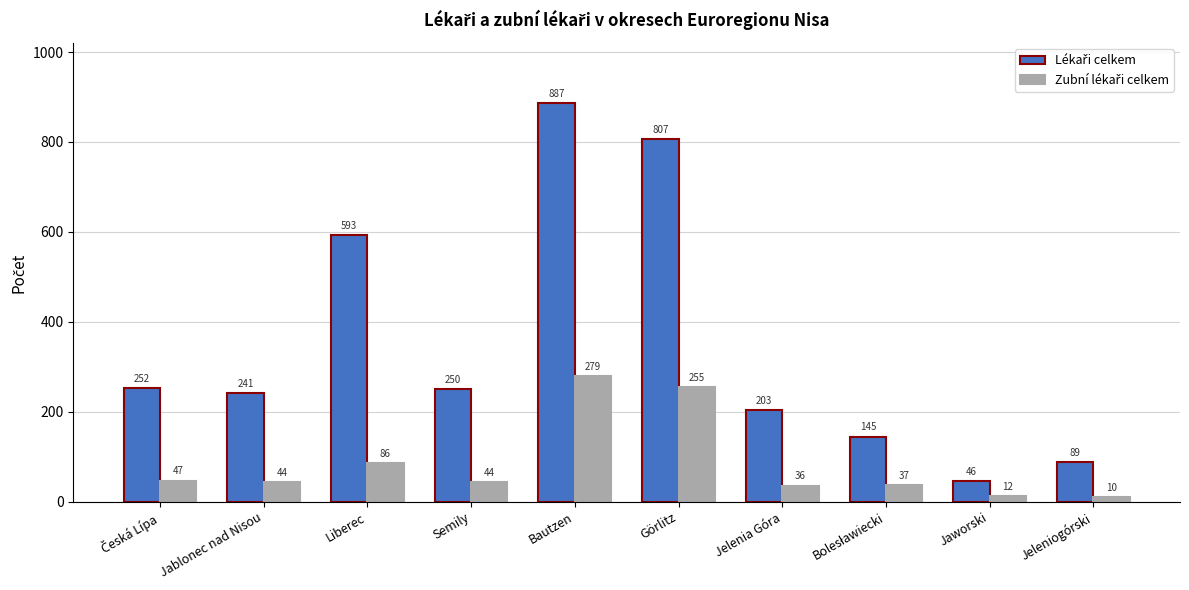

What is the minimum value shown in the chart?

10.0